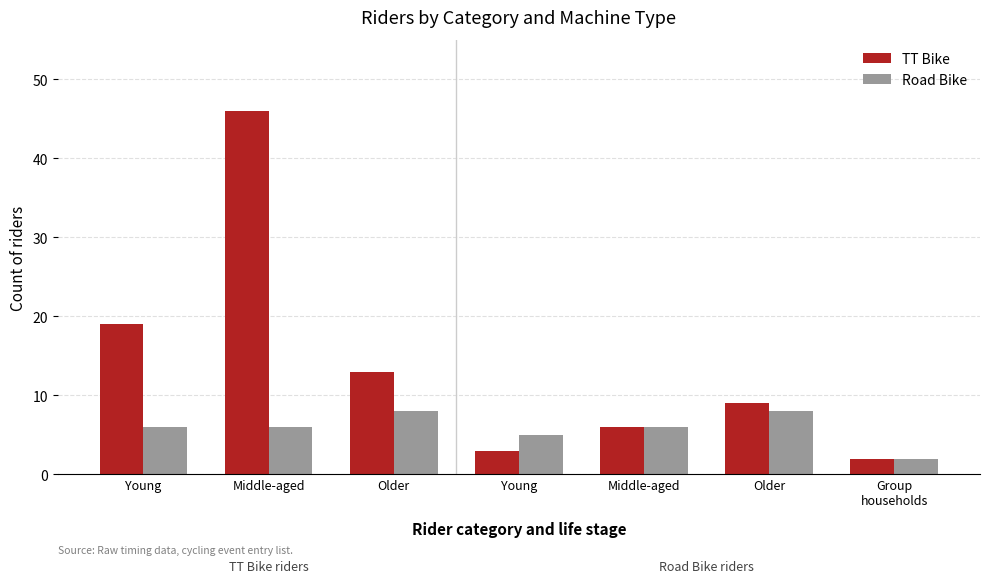

Is the value of Road Bike at Group
households greater than the value of TT Bike at Group
households?

No